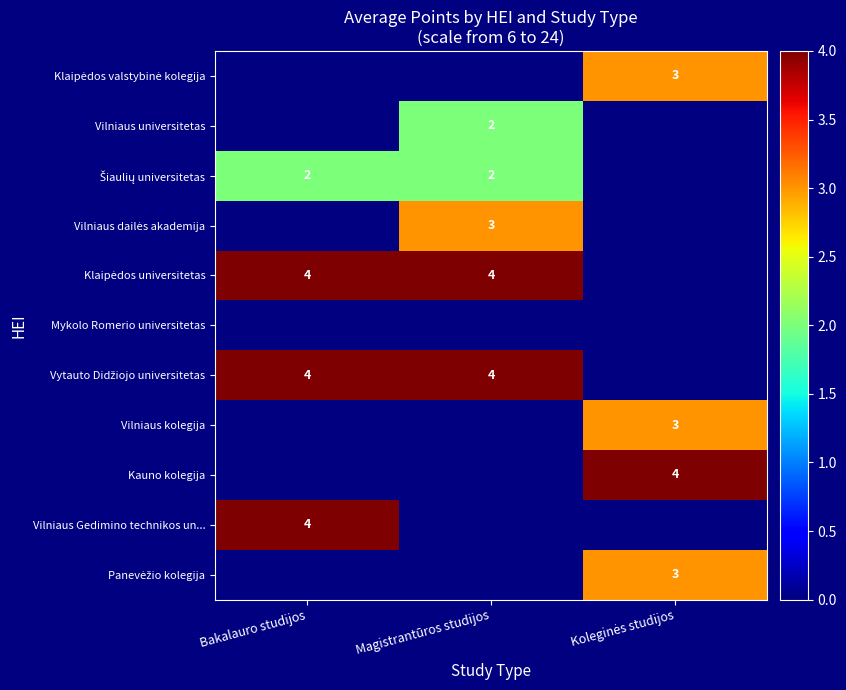

Is it true that Vilniaus Gedimino technikos un... equals 4 at Bakalauro studijos?

True